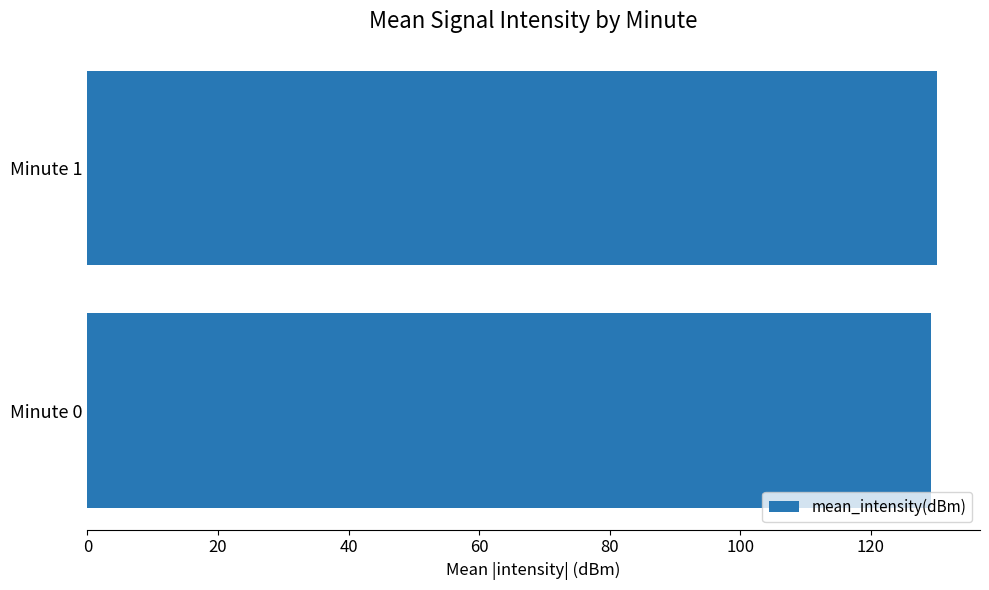

Approximately how many times larger is the value at Minute 0 compared to Minute 1?

1.0